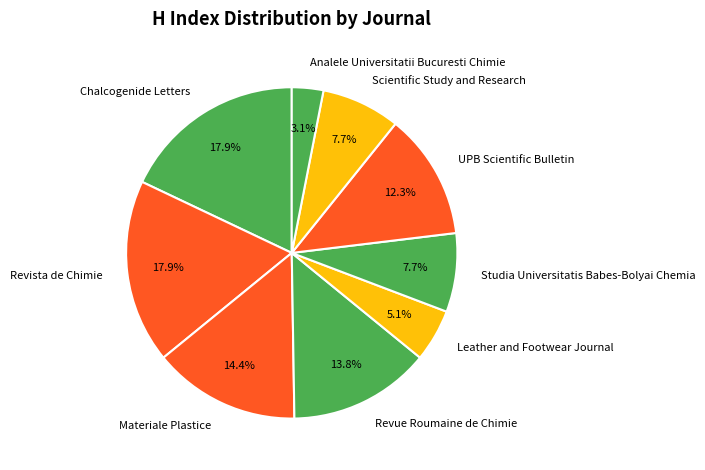

Which category has the smallest portion of the pie?

Analele Universitatii Bucuresti Chimie